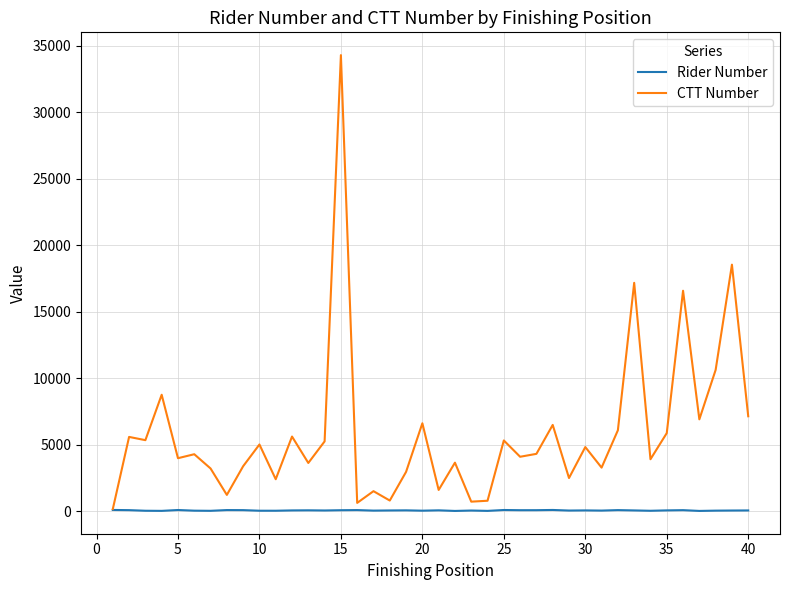

Does the chart have visible grid lines?

Yes